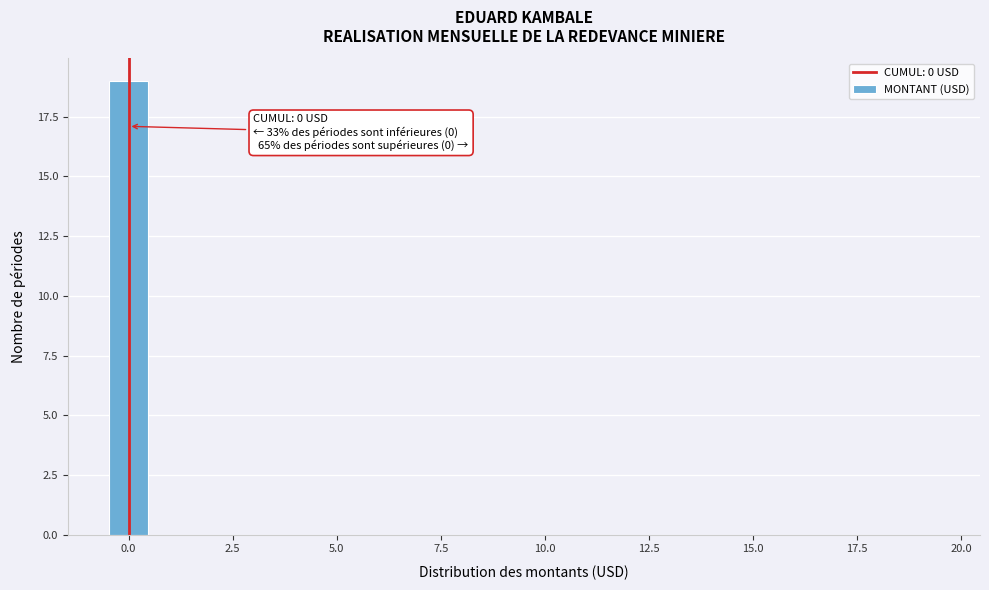

Read against the x-axis, roughly where is the centre of the tallest bar?

0.0